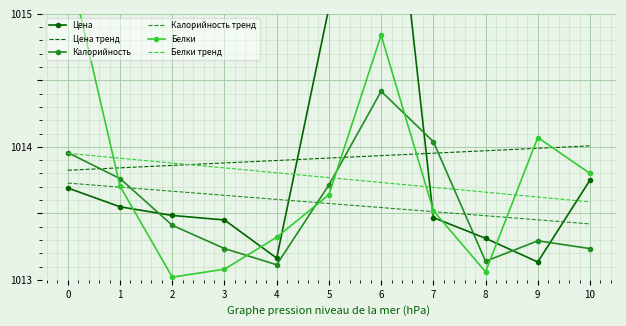

What is the difference between the maximum and minimum values in the Белки series?

2.4